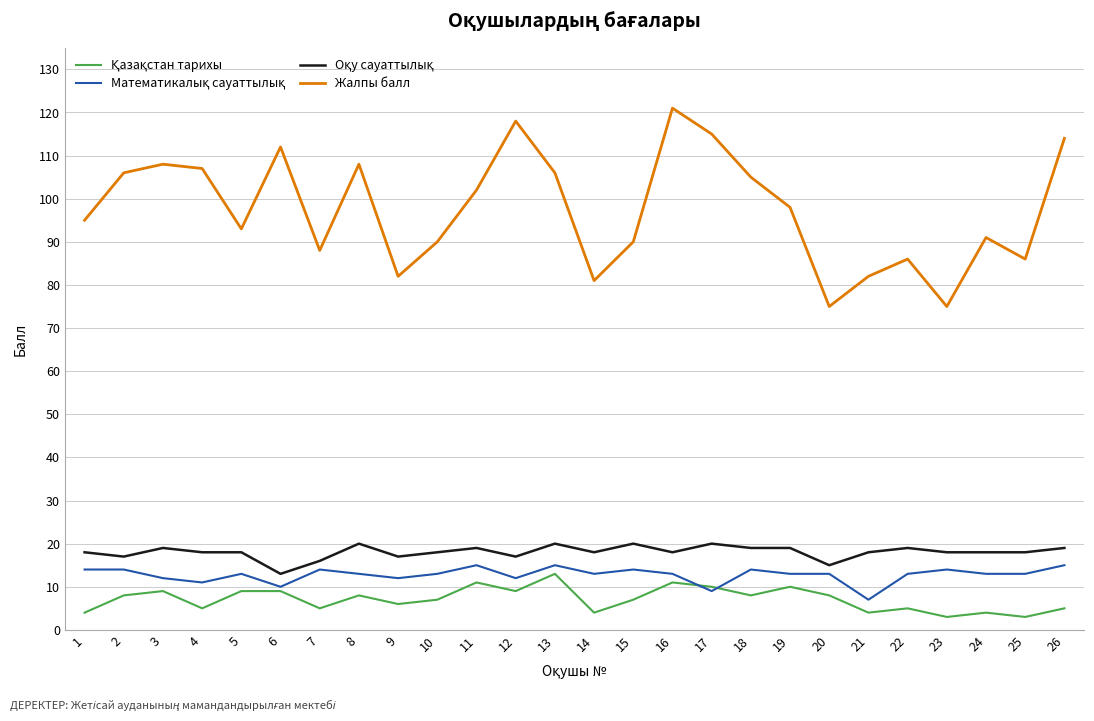

Which series has the widest spread of values?

Жалпы балл